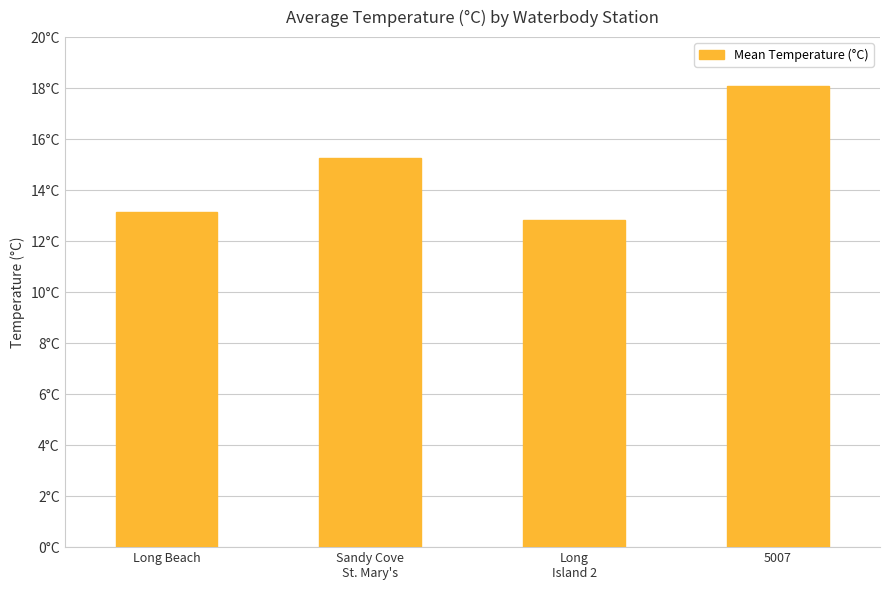

The chart shows a value of 17.6 at Long Beach. True or false?

False